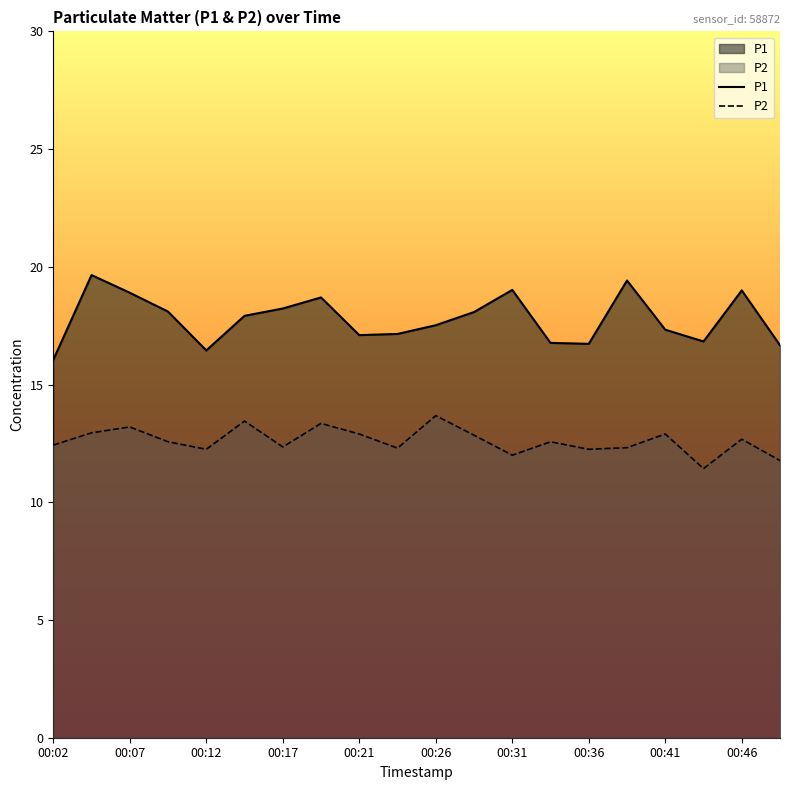

Reading left to right, extract all data points from this chart.

P1: 00:02=16.1	00:04=19.6	00:07=18.9	00:09=18.1	00:12=16.4	00:14=17.9	00:17=18.2	00:19=18.7	00:21=17.1	00:24=17.1	00:26=17.5	00:29=18.1	00:31=19.0	00:34=16.8	00:36=16.7	00:38=19.4	00:41=17.3	00:43=16.8	00:46=19.0	00:48=16.7
P2: 00:02=12.4	00:04=12.9	00:07=13.2	00:09=12.6	00:12=12.2	00:14=13.4	00:17=12.3	00:19=13.3	00:21=12.9	00:24=12.3	00:26=13.7	00:29=12.8	00:31=12.0	00:34=12.6	00:36=12.2	00:38=12.3	00:41=12.9	00:43=11.4	00:46=12.7	00:48=11.8